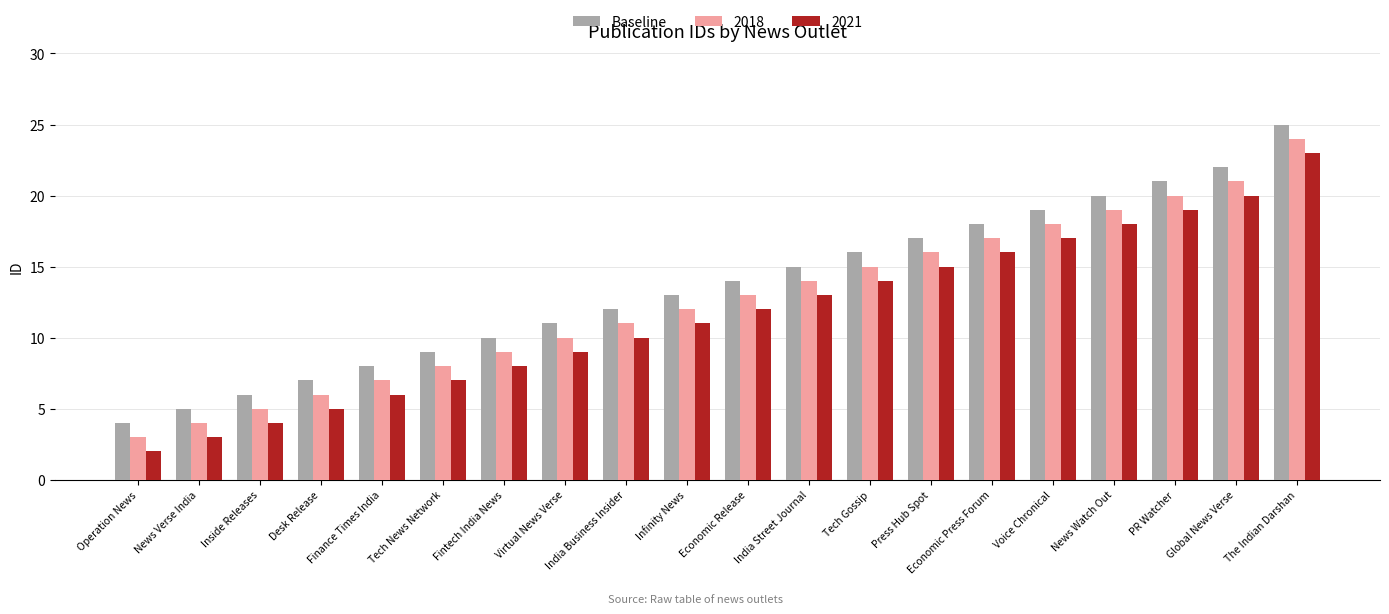

Is it true that Baseline equals 13 at Finance Times India?

False